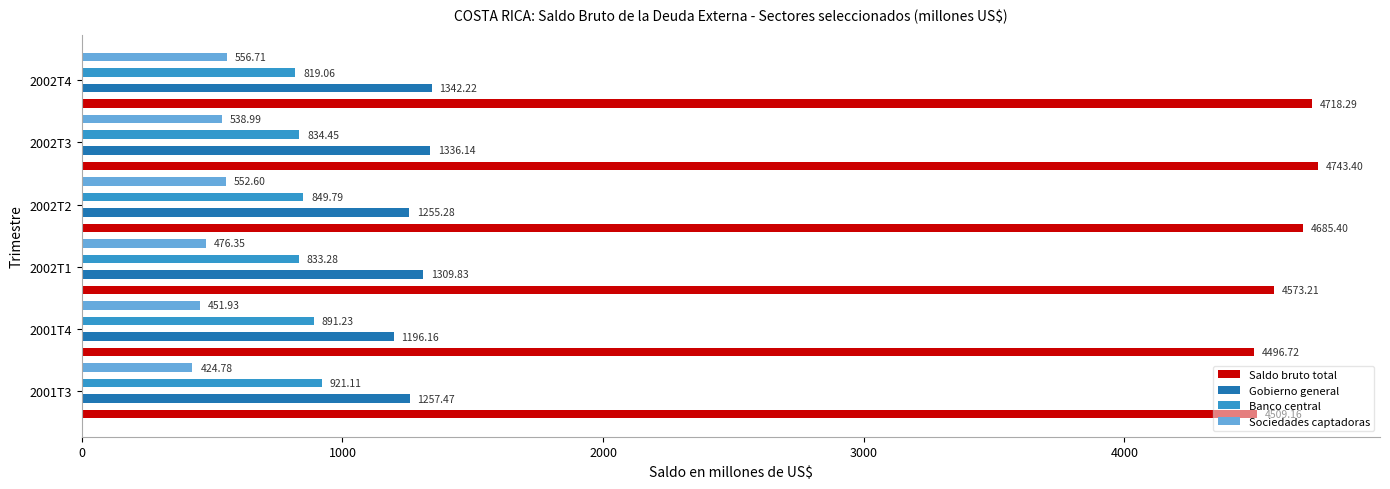

Reading left to right, list all the values displayed in this chart.

Saldo bruto total: 4509.2	4496.7	4573.2	4685.4	4743.4	4718.3
Gobierno general: 1257.5	1196.2	1309.8	1255.3	1336.1	1342.2
Banco central: 921.1	891.2	833.3	849.8	834.5	819.1
Sociedades captadoras: 424.8	451.9	476.4	552.6	539.0	556.7